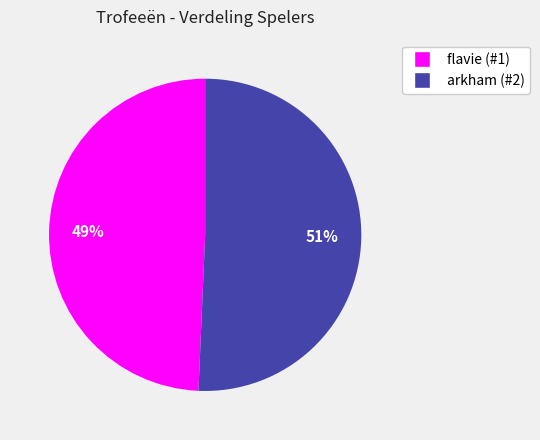

Is there any slice that represents more than half of the pie?

Yes